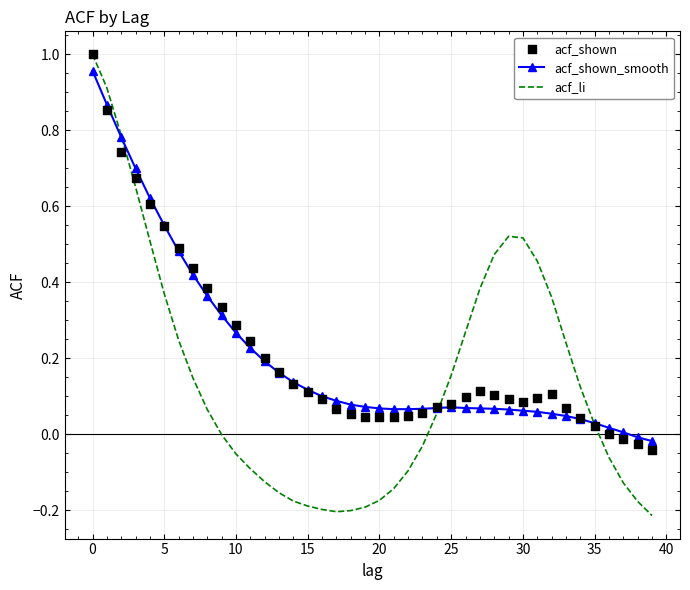

At how many categories does at least one series exceed 0?

38